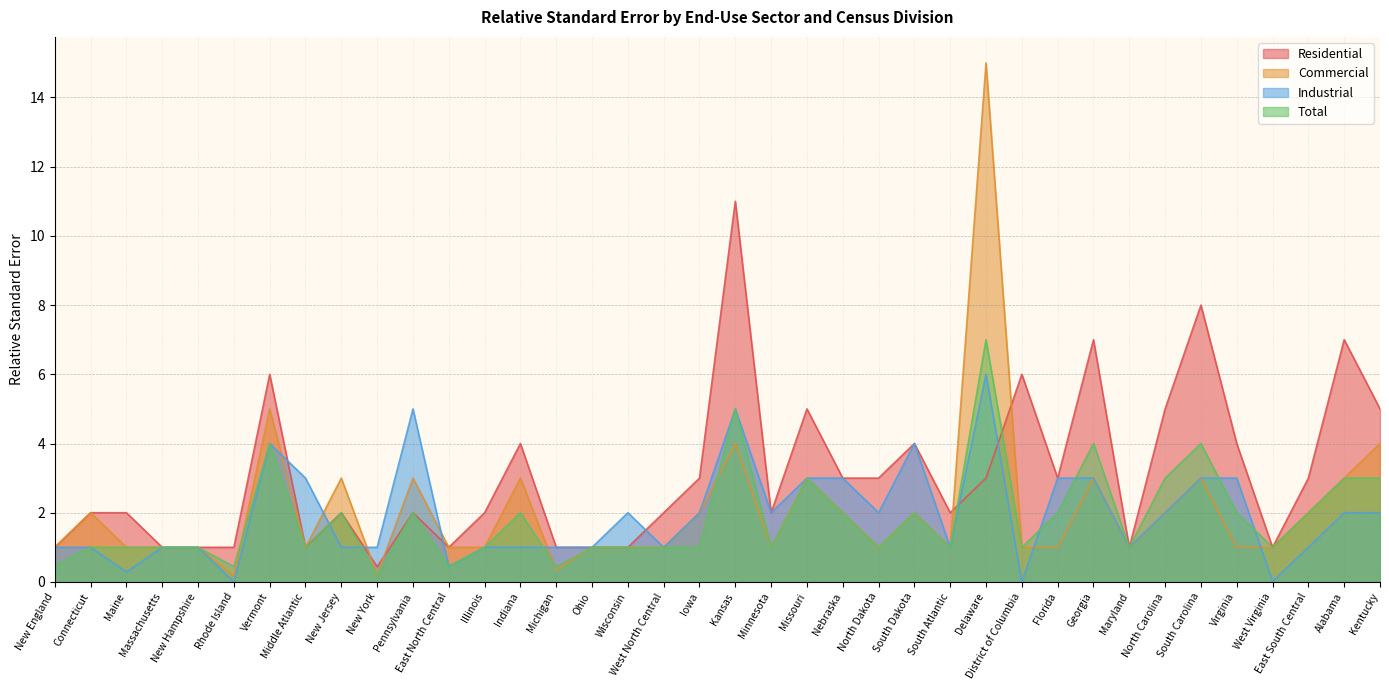

Reading right to left, extract all data points from this chart.

Residential: 5.0	7.0	3.0	1.0	4.0	8.0	5.0	1.0	7.0	3.0	6.0	3.0	2.0	4.0	3.0	3.0	5.0	2.0	11.0	3.0	2.0	1.0	1.0	1.0	4.0	2.0	1.0	2.0	0.4	2.0	1.0	6.0	1.0	1.0	1.0	2.0	2.0	1.0
Commercial: 4.0	3.0	2.0	1.0	1.0	3.0	2.0	1.0	3.0	1.0	1.0	15.0	1.0	2.0	1.0	2.0	3.0	1.0	4.0	2.0	1.0	1.0	1.0	0.3	3.0	1.0	1.0	3.0	0.2	3.0	1.0	5.0	0.2	1.0	1.0	1.0	2.0	1.0
Industrial: 2.0	2.0	1.0	0.0	3.0	3.0	2.0	1.0	3.0	3.0	0.0	6.0	1.0	4.0	2.0	3.0	3.0	2.0	5.0	2.0	1.0	2.0	1.0	1.0	1.0	1.0	0.5	5.0	1.0	1.0	3.0	4.0	0.0	1.0	1.0	0.3	1.0	1.0
Total: 3.0	3.0	2.0	1.0	2.0	4.0	3.0	1.0	4.0	2.0	1.0	7.0	1.0	2.0	1.0	2.0	3.0	1.0	5.0	1.0	1.0	1.0	1.0	0.4	2.0	1.0	0.5	2.0	0.2	2.0	1.0	4.0	0.4	1.0	1.0	1.0	1.0	0.5